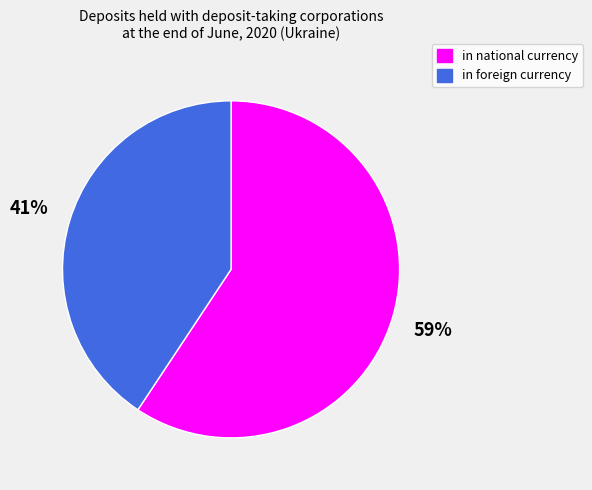

Rank the categories by value from lowest to highest.

in foreign currency, in national currency